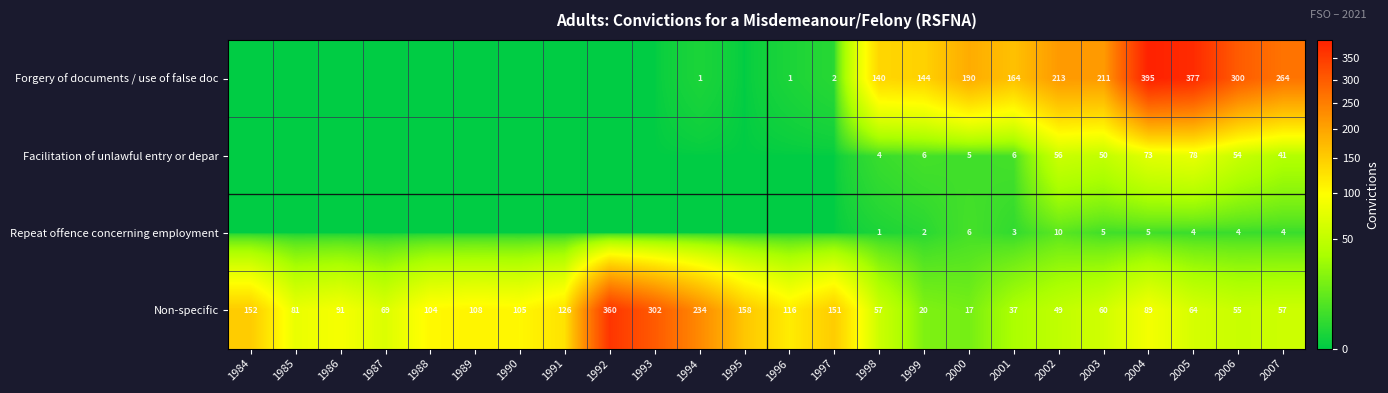

At which label does Non-specific first exceed 91?

1984